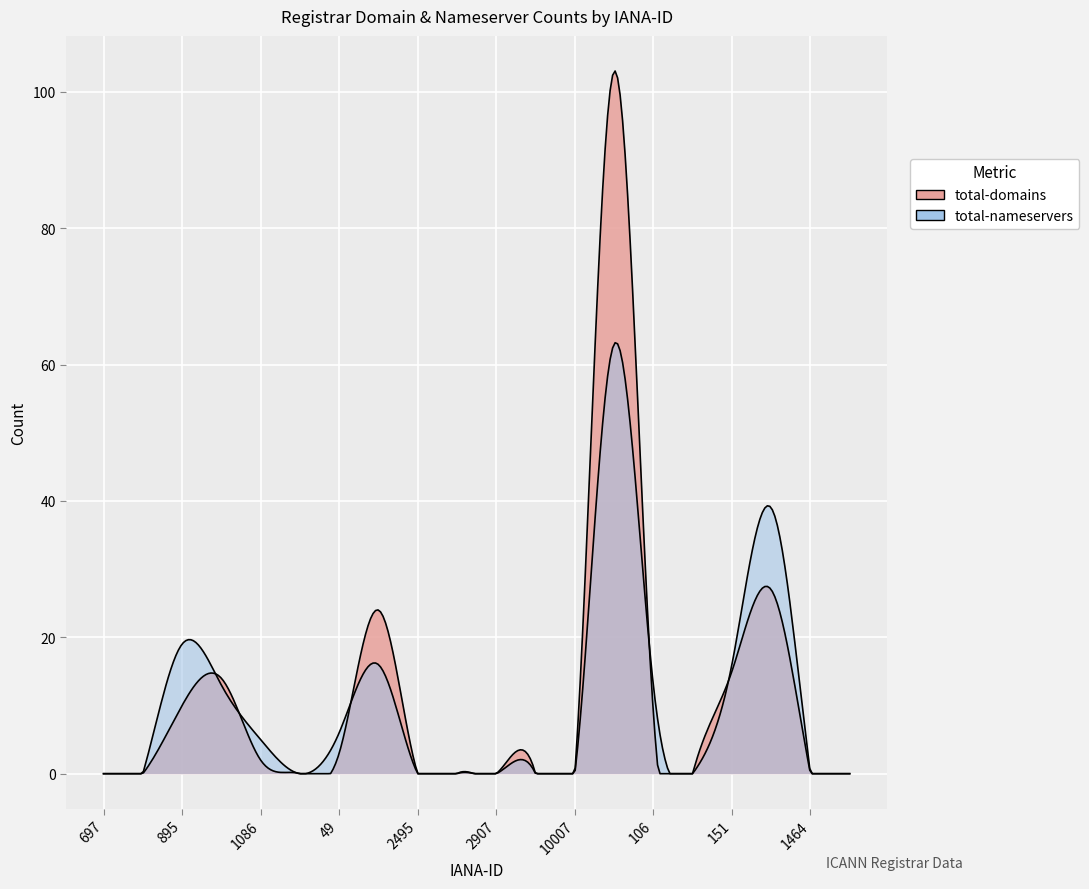

What is the sum of all total-domains values?

207